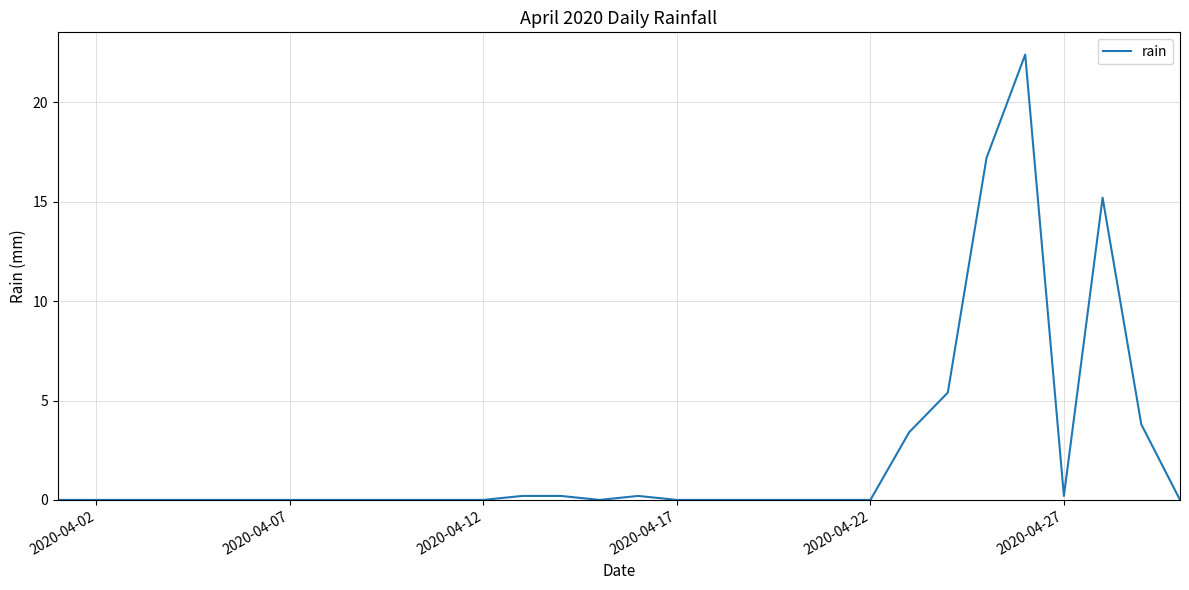

How many lines are shown in the chart?

1